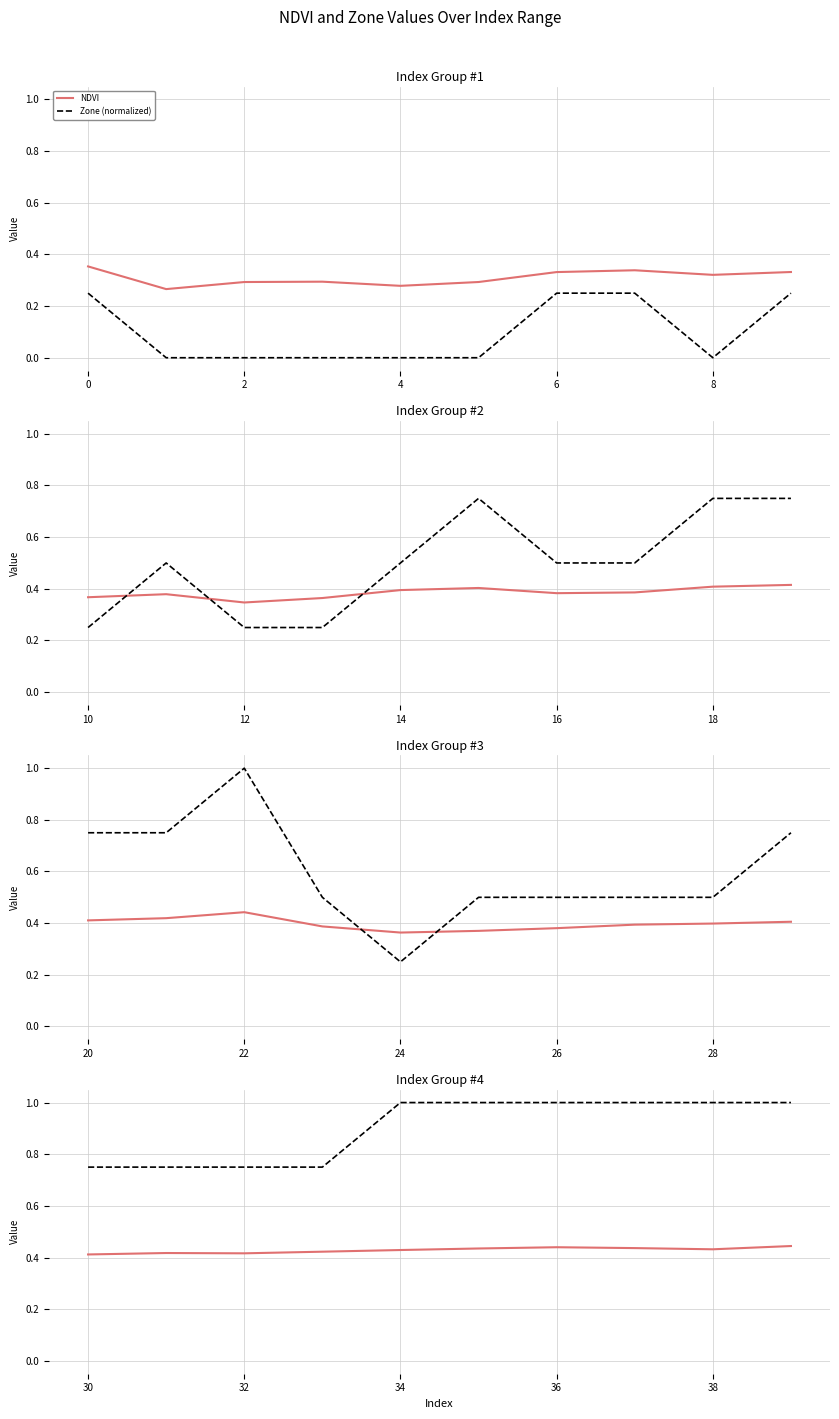

Count the number of data series in this chart.

2